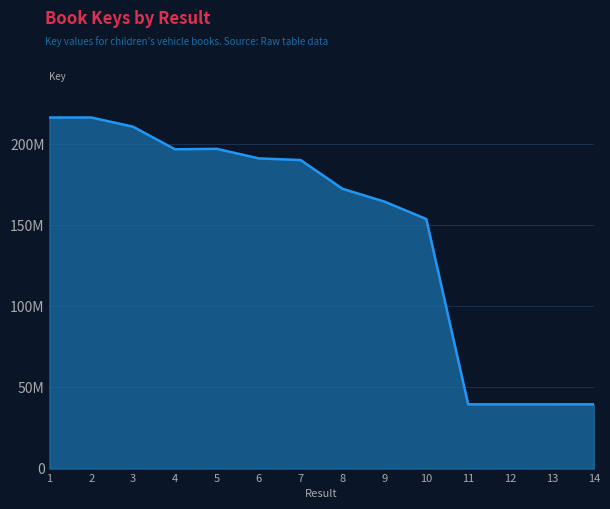

Which category has the highest value across all series?

1